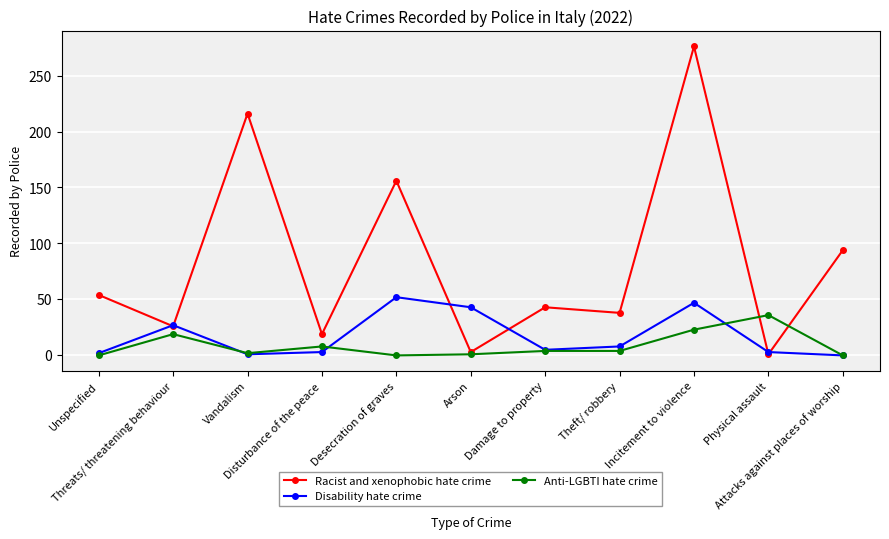

At how many categories does at least one series exceed 267?

1